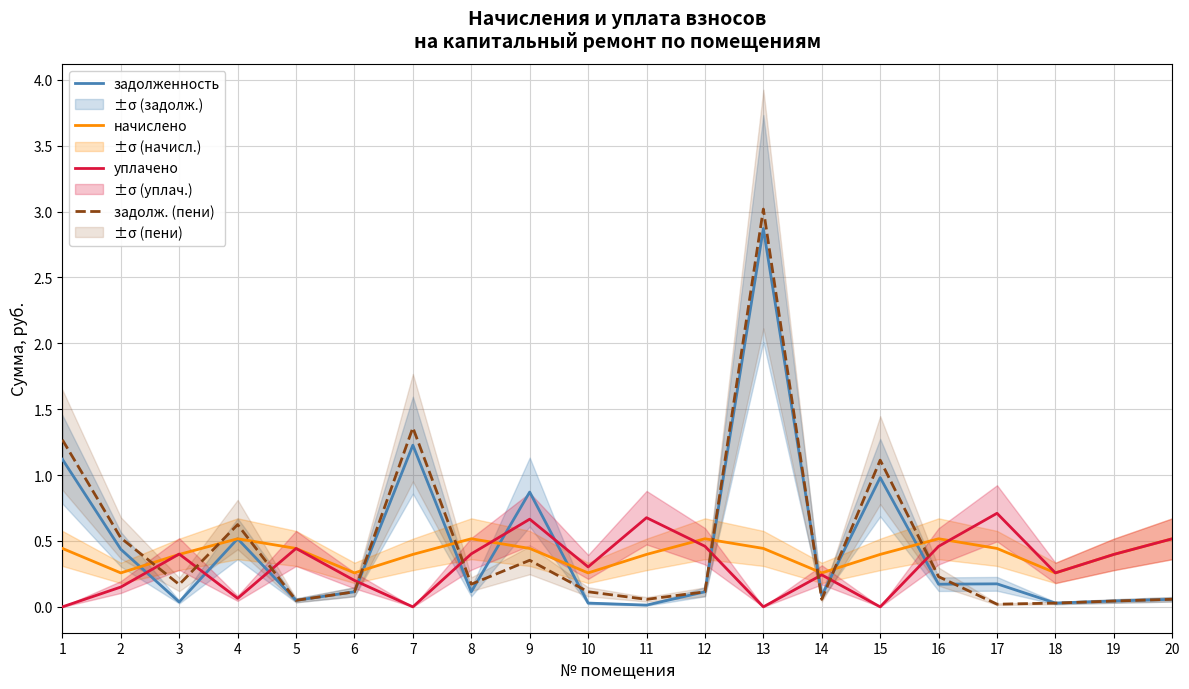

After their last crossing, which series has the higher values: задолженность or задолж. (пени)?

задолж. (пени)